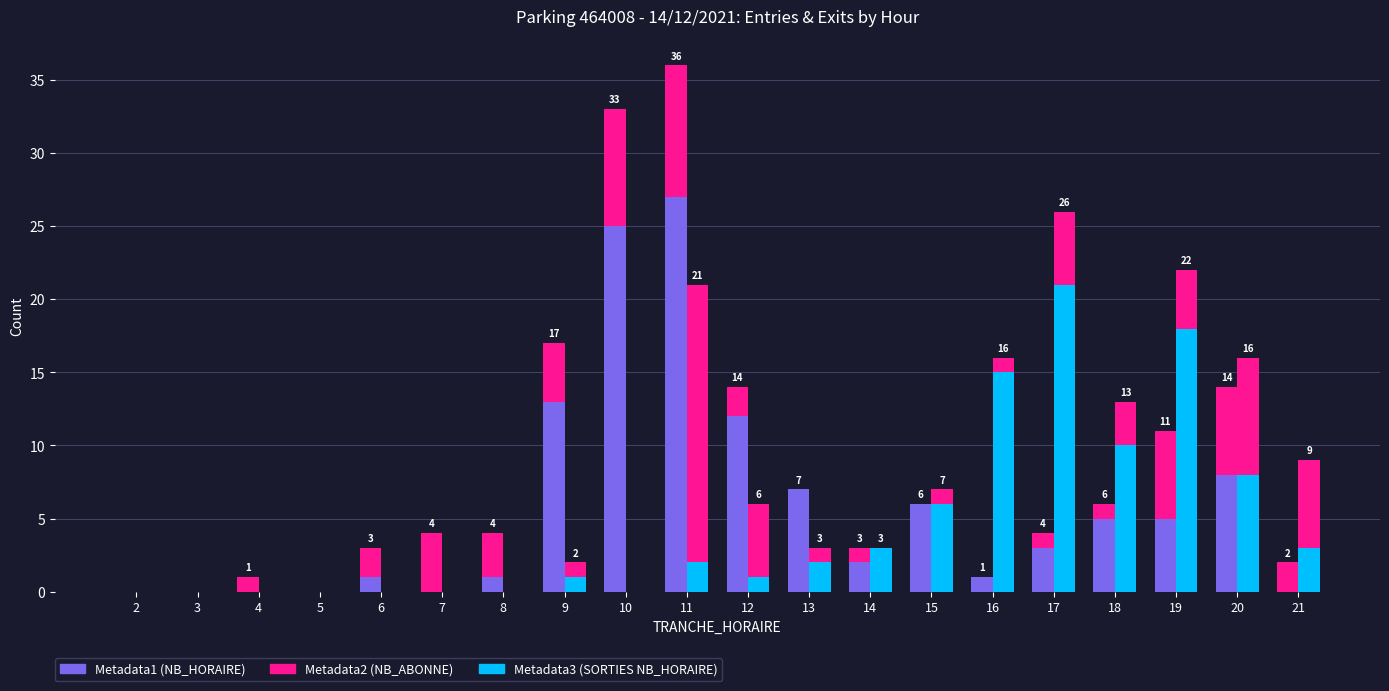

At which label does Metadata3 (SORTIES NB_HORAIRE) reach its peak?

17